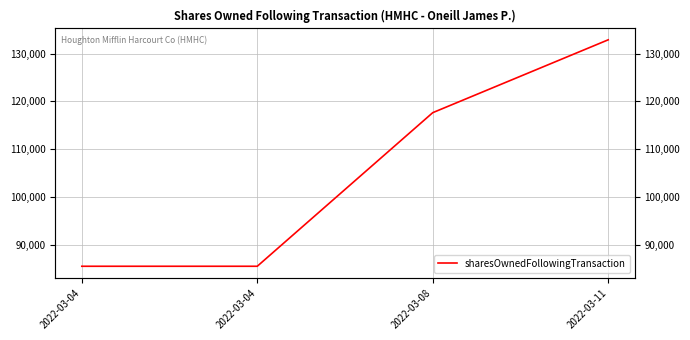

What is the smallest value displayed?

85438